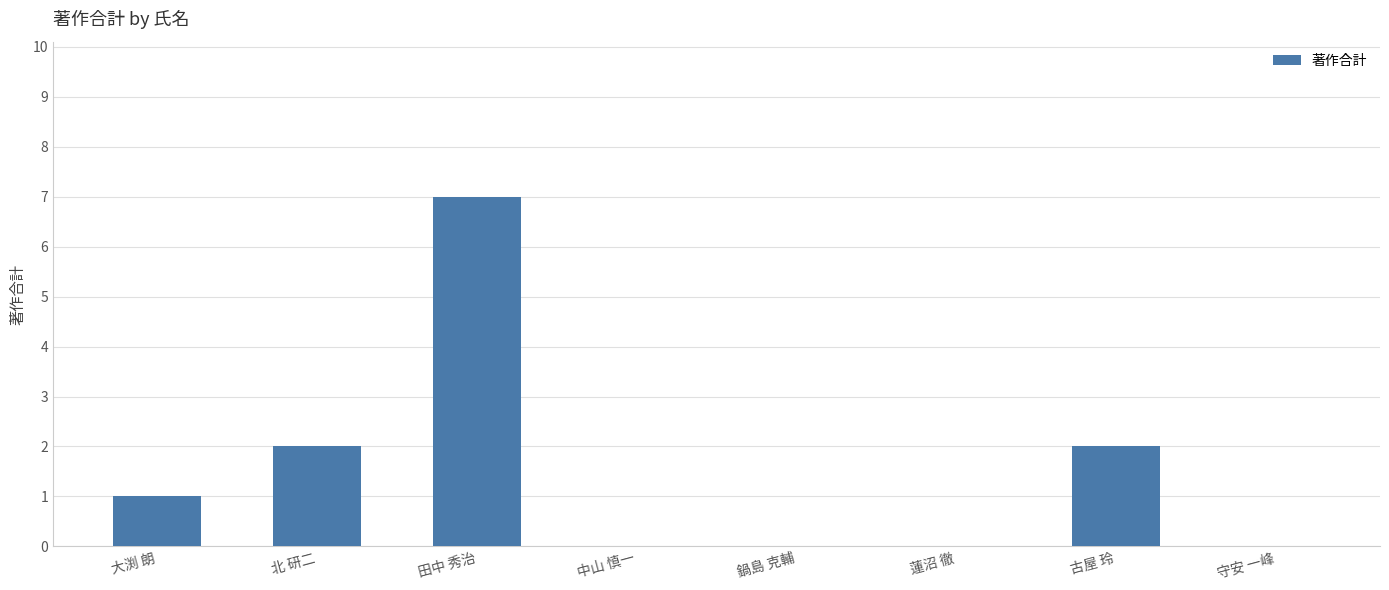

At which category does the chart reach its peak across all series?

田中 秀治